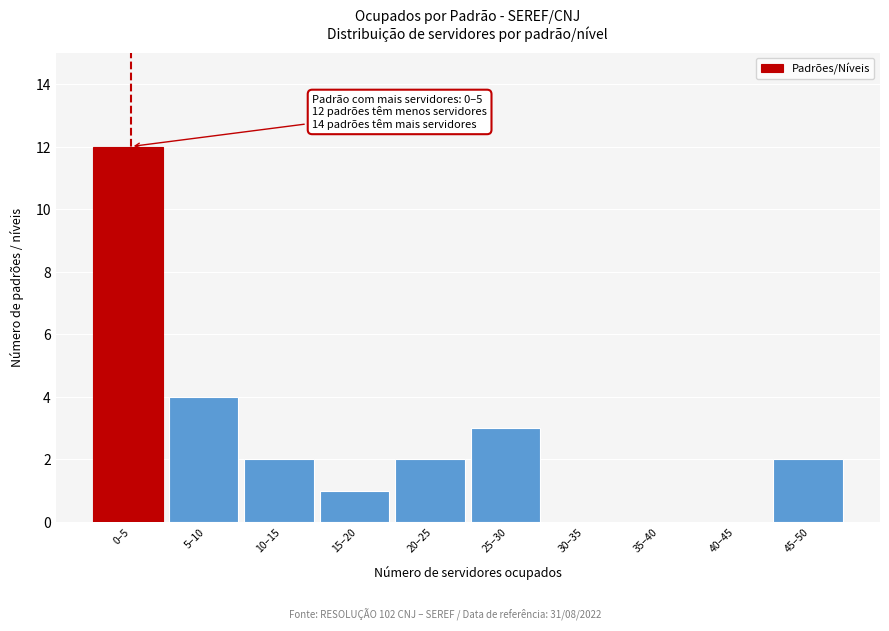

Reading left to right, what are all the values shown in this chart?

0–5=12	5–10=4	10–15=2	15–20=1	20–25=2	25–30=3	30–35=0	35–40=0	40–45=0	45–50=2